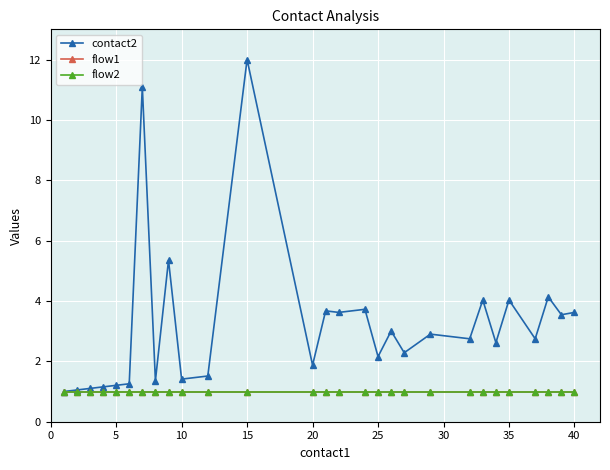

Is this an area chart (filled region under the line)?

No